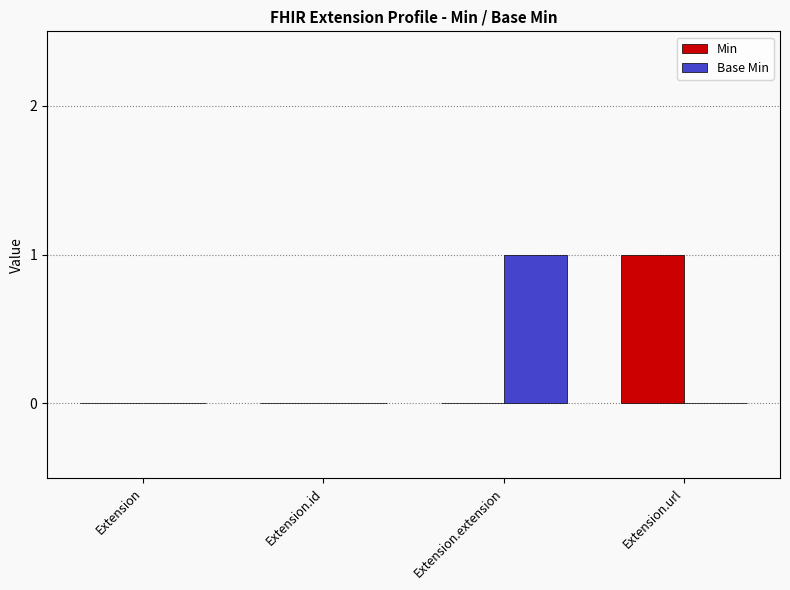

Between Extension and Extension.extension, which series saw the biggest shift?

Base Min